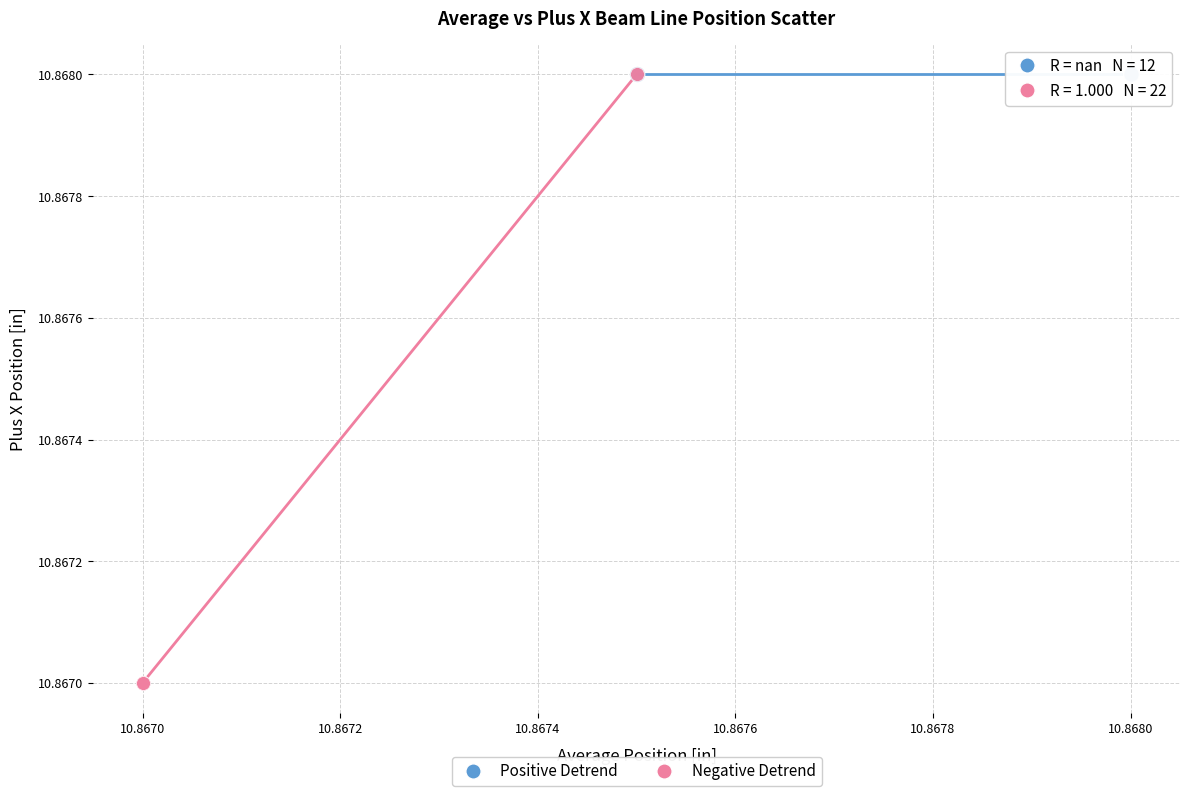

Which series reaches the minimum Y coordinate?

Negative Detrend